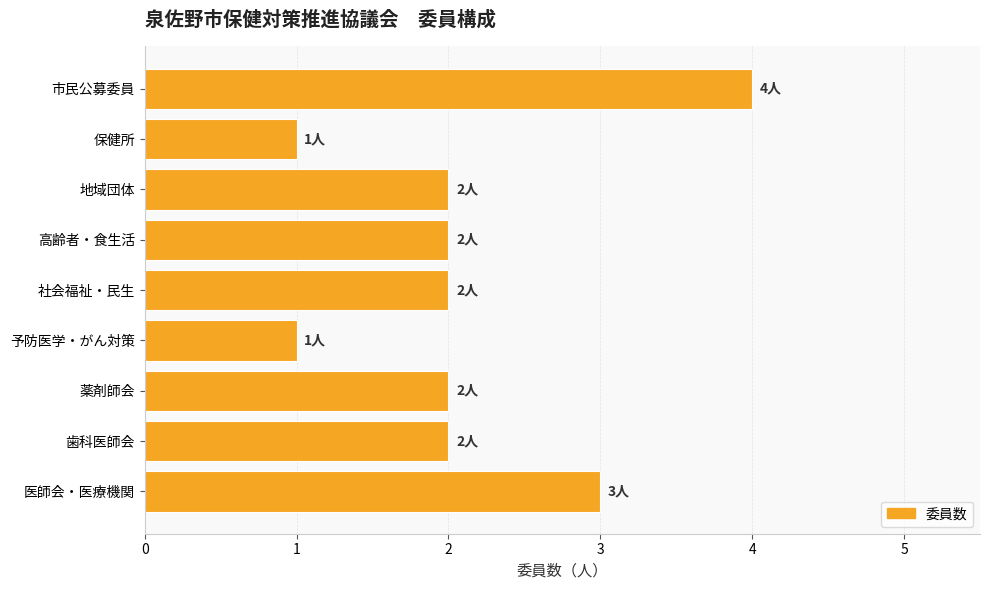

Are the bars grouped side by side (vs. stacked)?

No